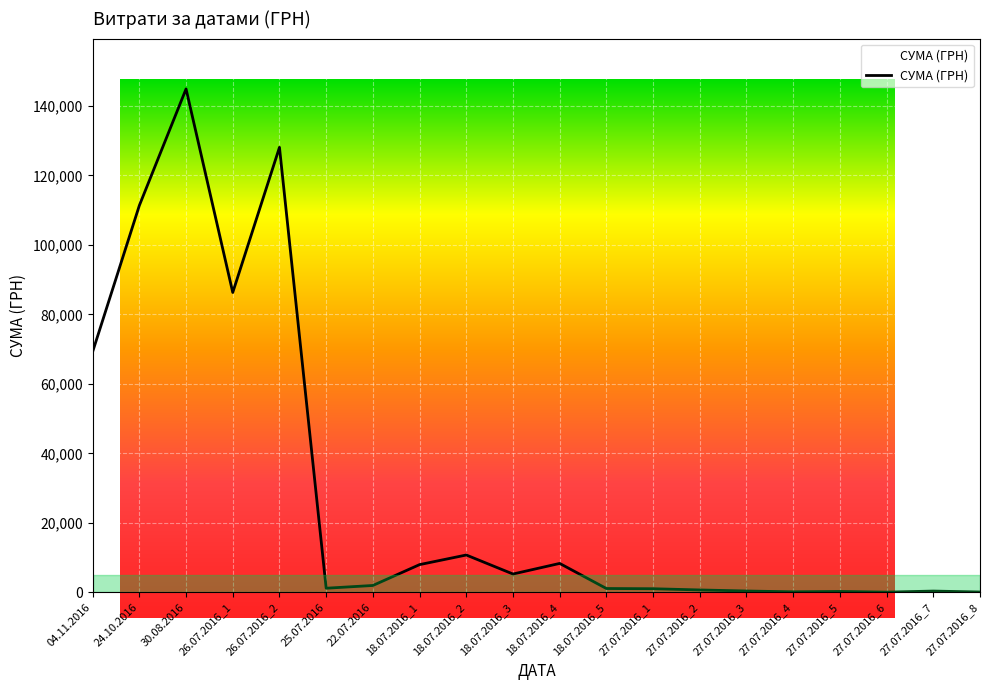

Which category has the highest value across all series?

30.08.2016